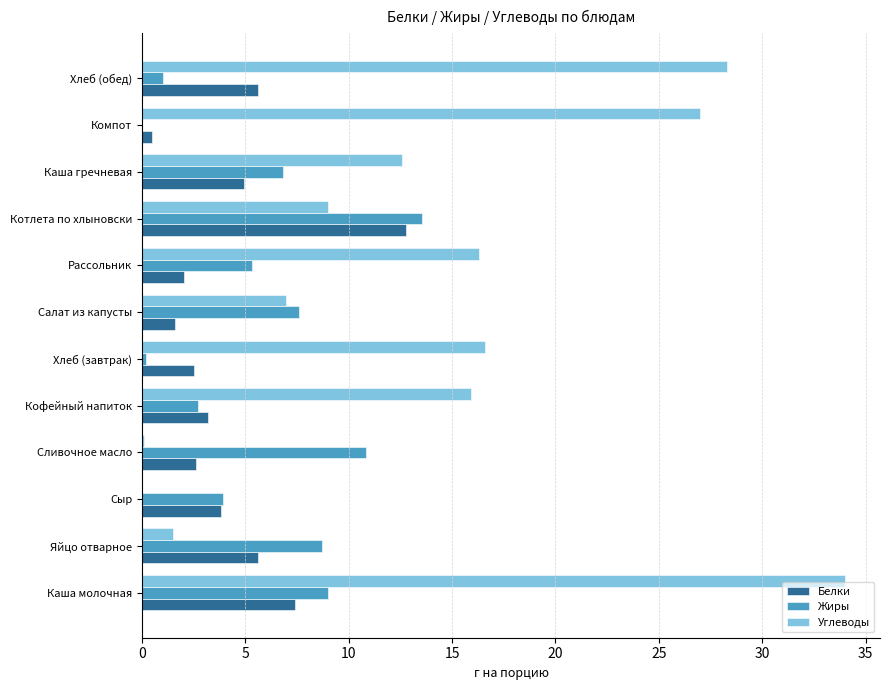

What is the average value of the Углеводы series?

14.0